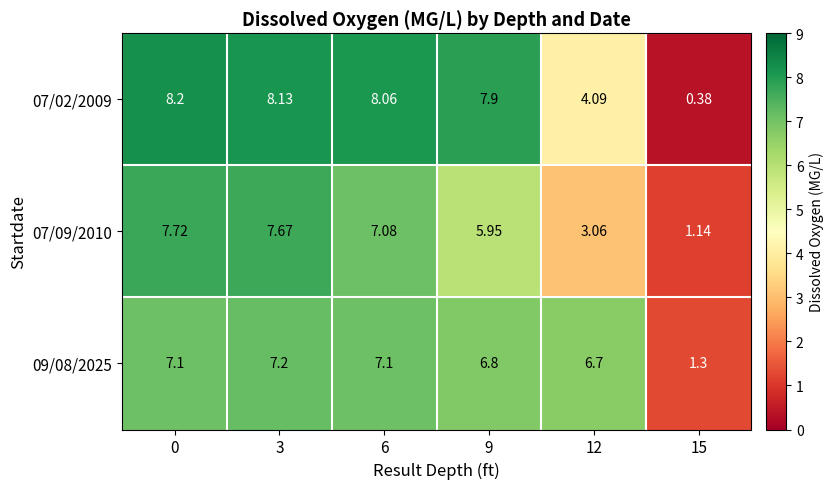

Which series has the largest range (max minus min)?

07/02/2009